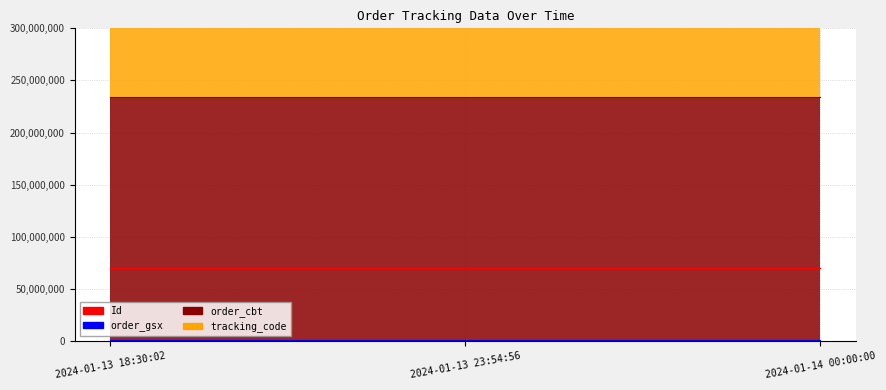

What is the difference between the Id values at 2024-01-13 23:54:56 and 2024-01-13 18:30:02?

1